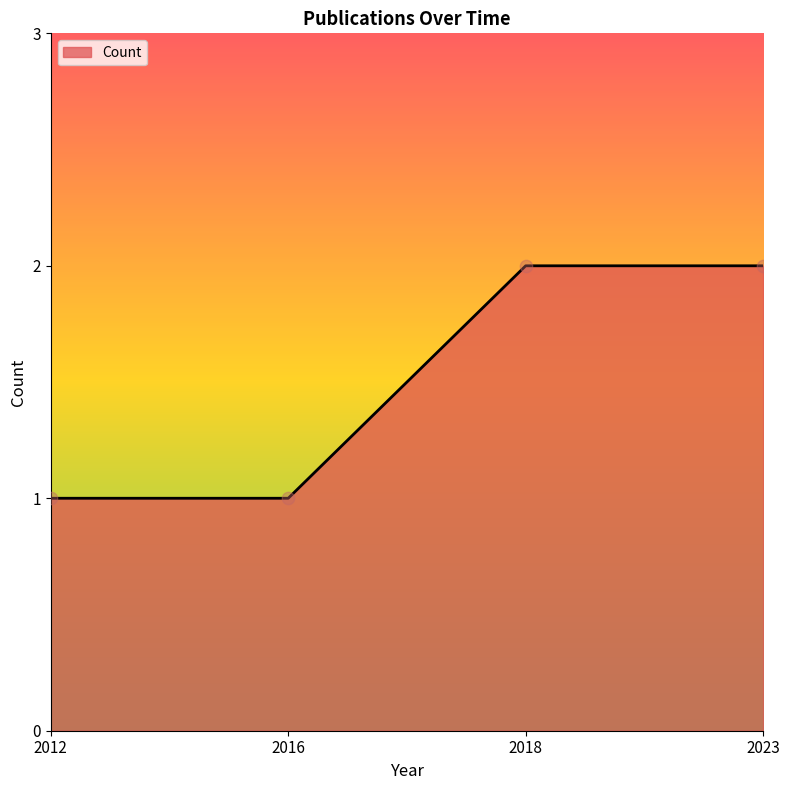

What is the ratio of the value at 2018 to the value at 2012?

2.0